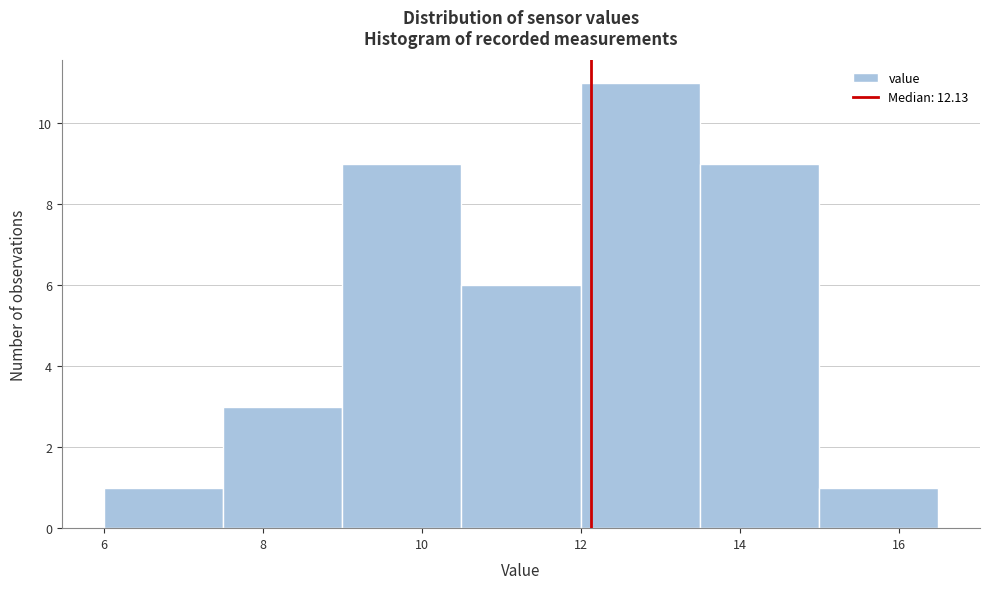

What is the height of the bar covering 15.0 to 16.5 on the x-axis? Neither the bar edges nor the heights are printed on the chart, so give them approximately, as read against the axes.

1